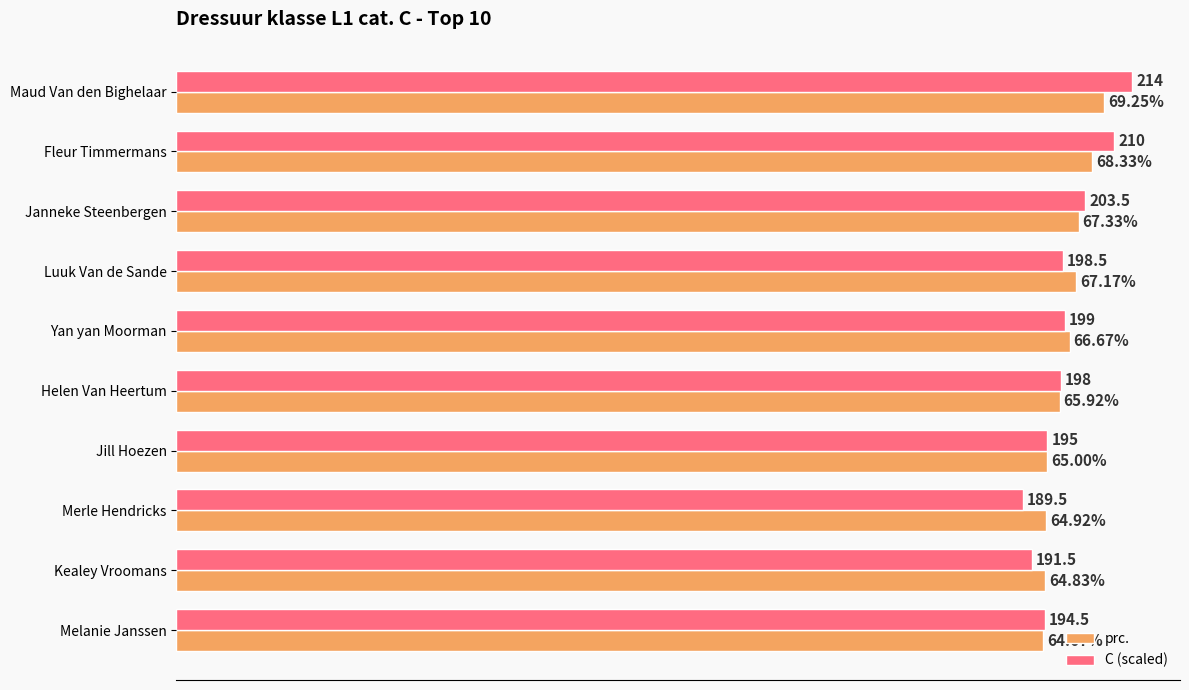

Which series has the largest range (max minus min)?

C (scaled)